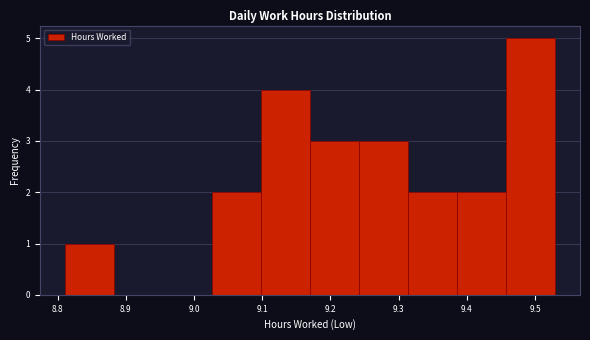

Reading left to right, transcribe this chart: for each bar, give the range it covers on the x-axis and its height. Neither the bar edges nor the heights are printed on the chart, so give them approximately, as read against the axes.

8.810 to 8.882: 1
8.882 to 8.954: 0
8.954 to 9.026: 0
9.026 to 9.098: 2
9.098 to 9.170: 4
9.170 to 9.242: 3
9.242 to 9.314: 3
9.314 to 9.386: 2
9.386 to 9.458: 2
9.458 to 9.530: 5